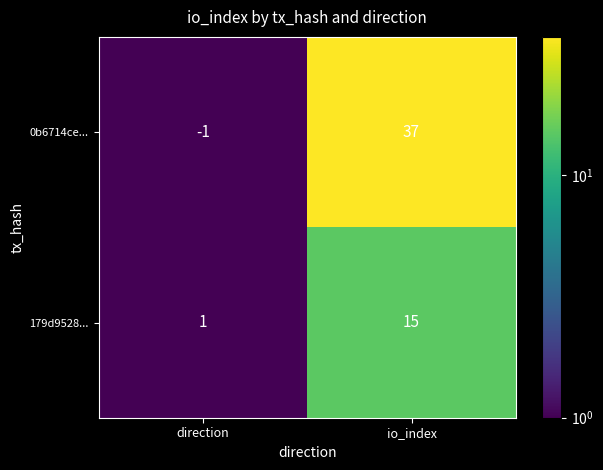

What is the sum of all 179d9528... values?

16